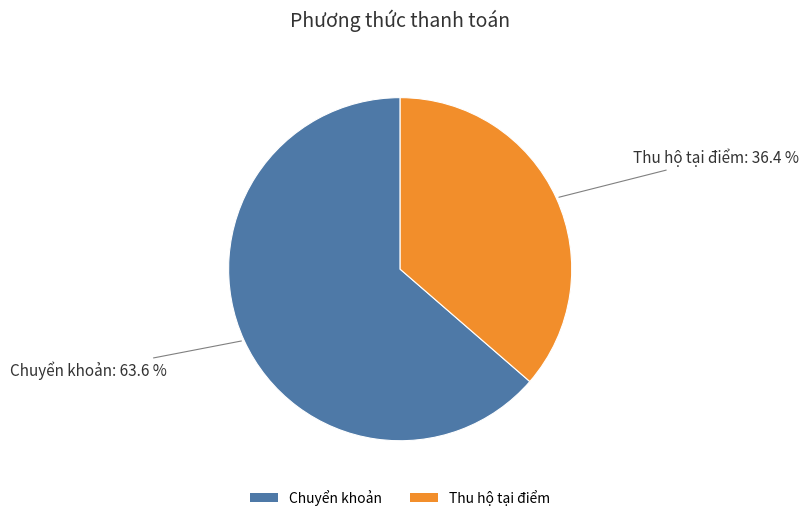

Is it true that Thu hộ tại điểm is 45% of the pie?

False